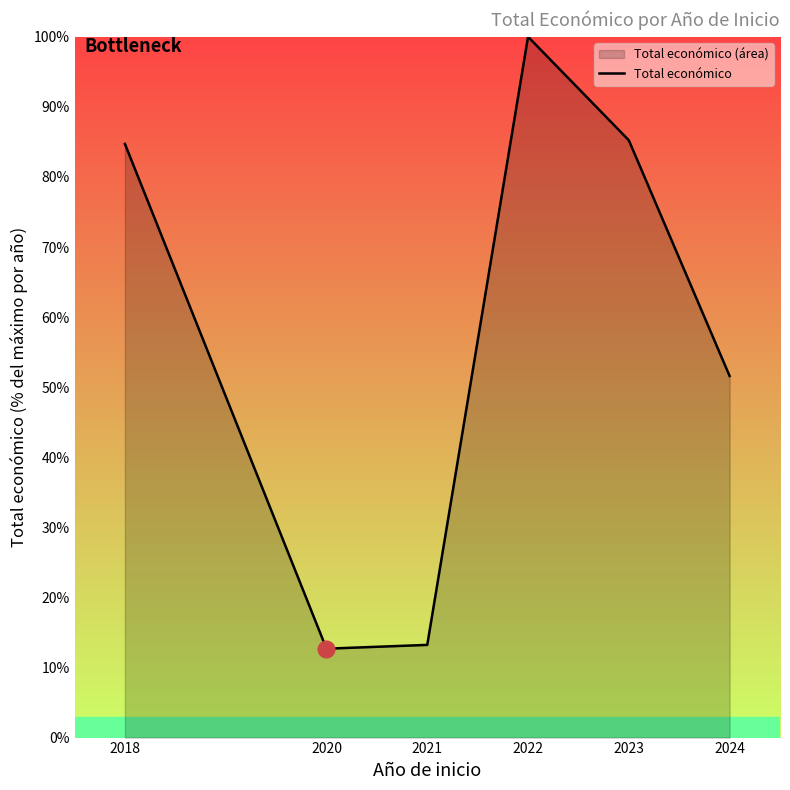

What is the sum of the values at 2021 and 2023?

98.5